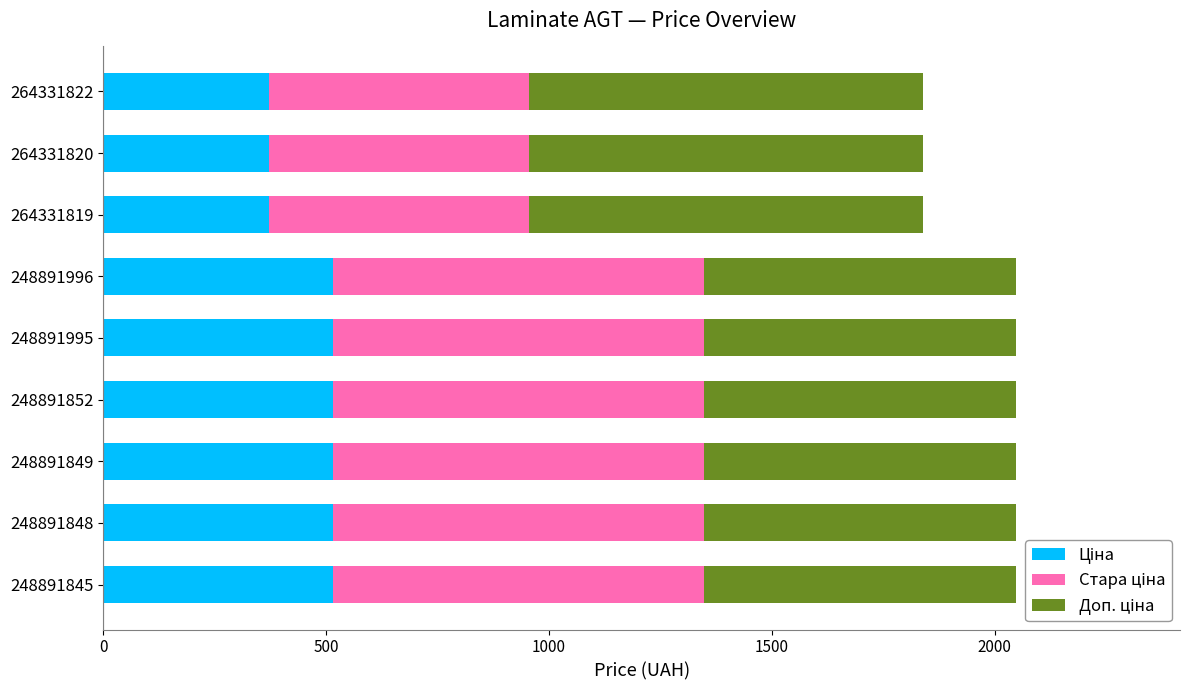

What is the total value across all series at 248891996?

2047.2